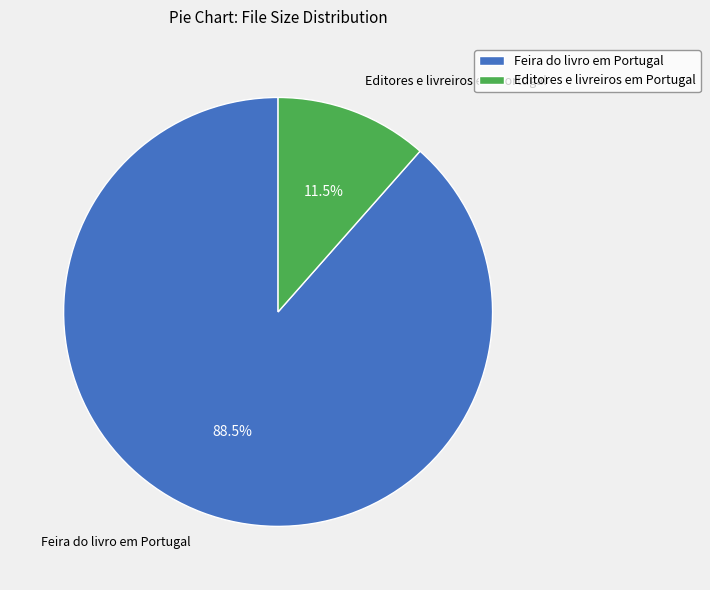

What is the ratio of the value at Editores e livreiros em Portugal to the value at Feira do livro em Portugal?

0.1